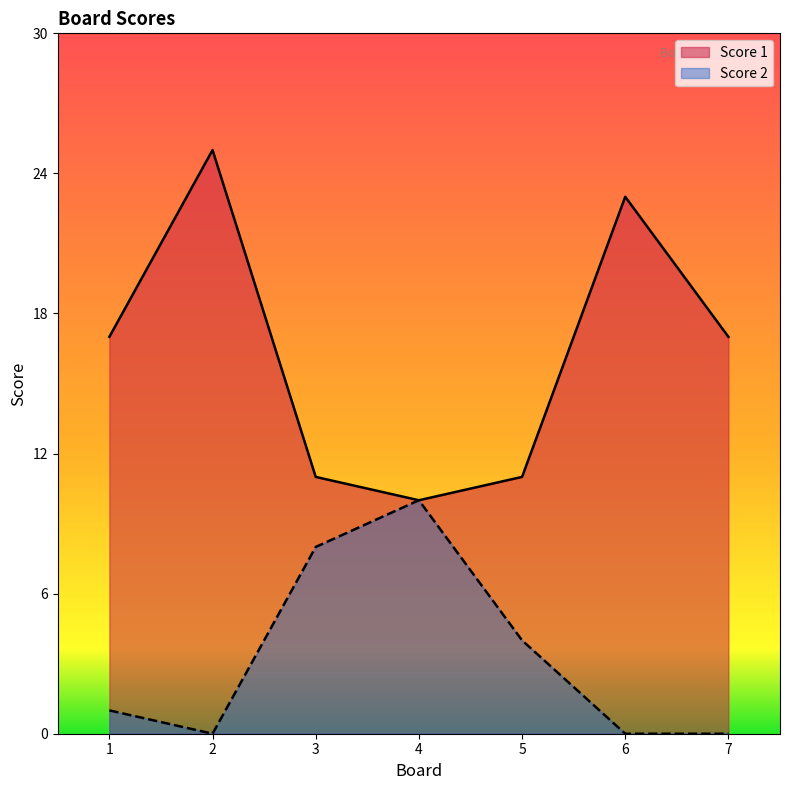

Reading left to right, extract all data points from this chart.

Score 1: 17	25	11	10	11	23	17
Score 2: 1	0	8	10	4	0	0